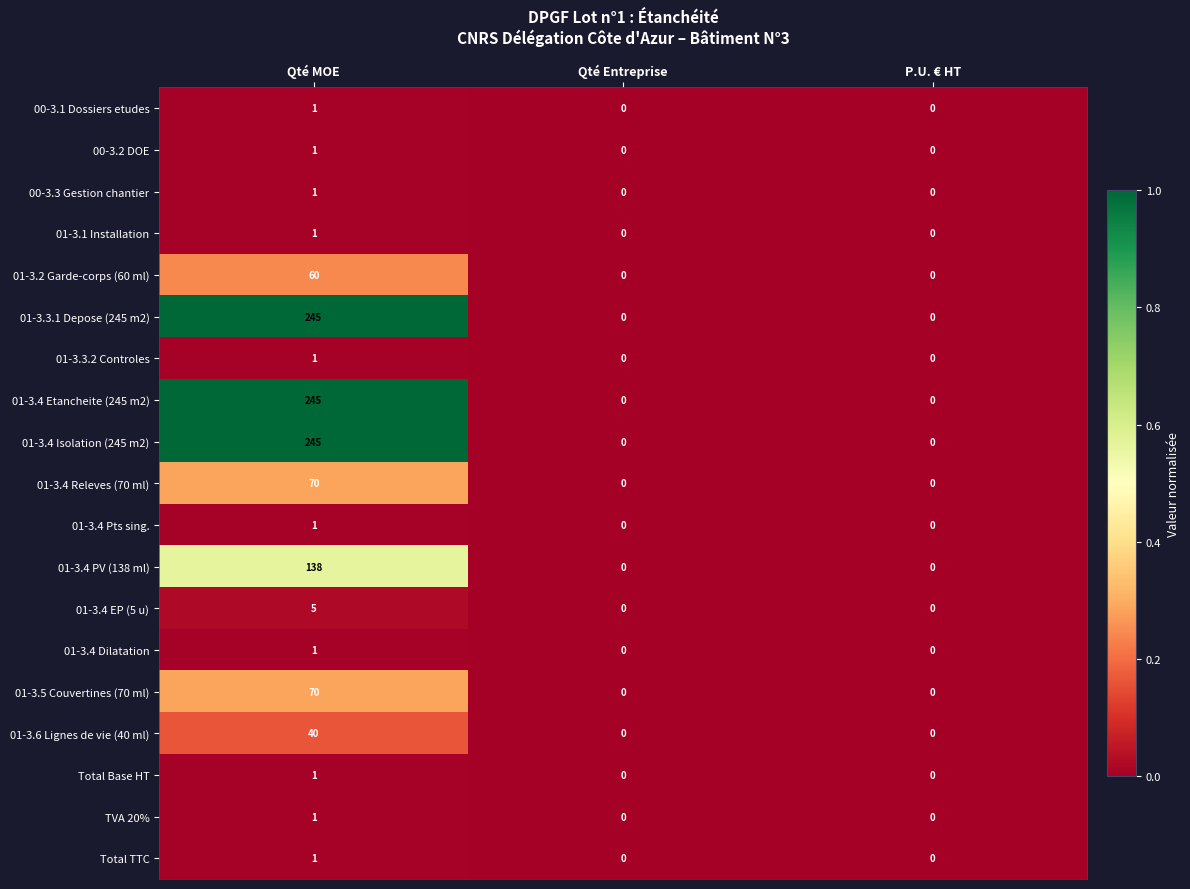

The TVA 20% series shows 1 at P.U. € HT. True or false?

False